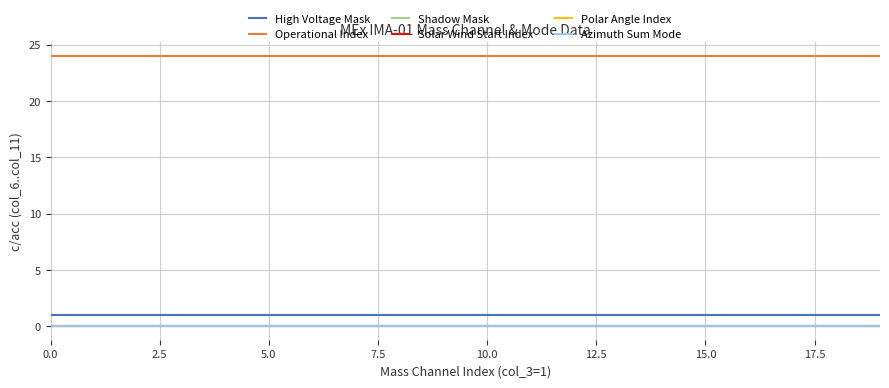

True or false: Operational Index and High Voltage Mask intersect in this chart.

False